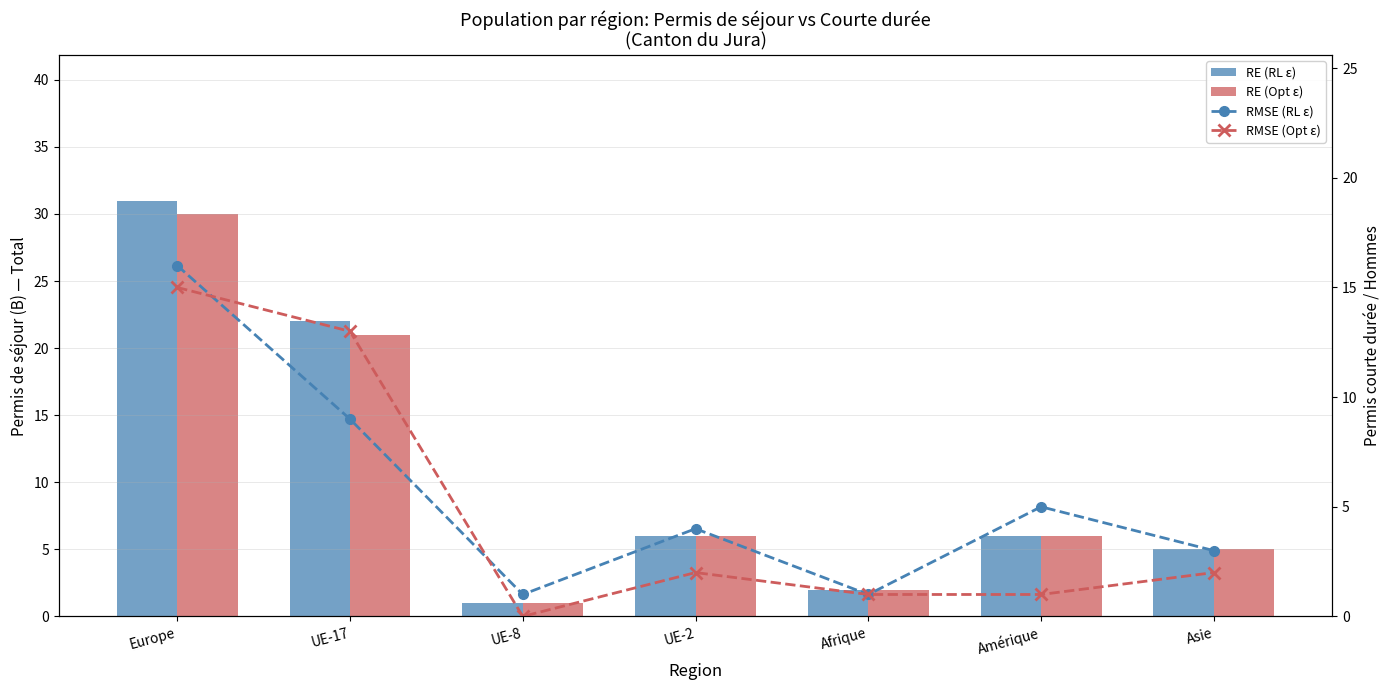

How many data points in RE (Opt ε) are less than 6?

3